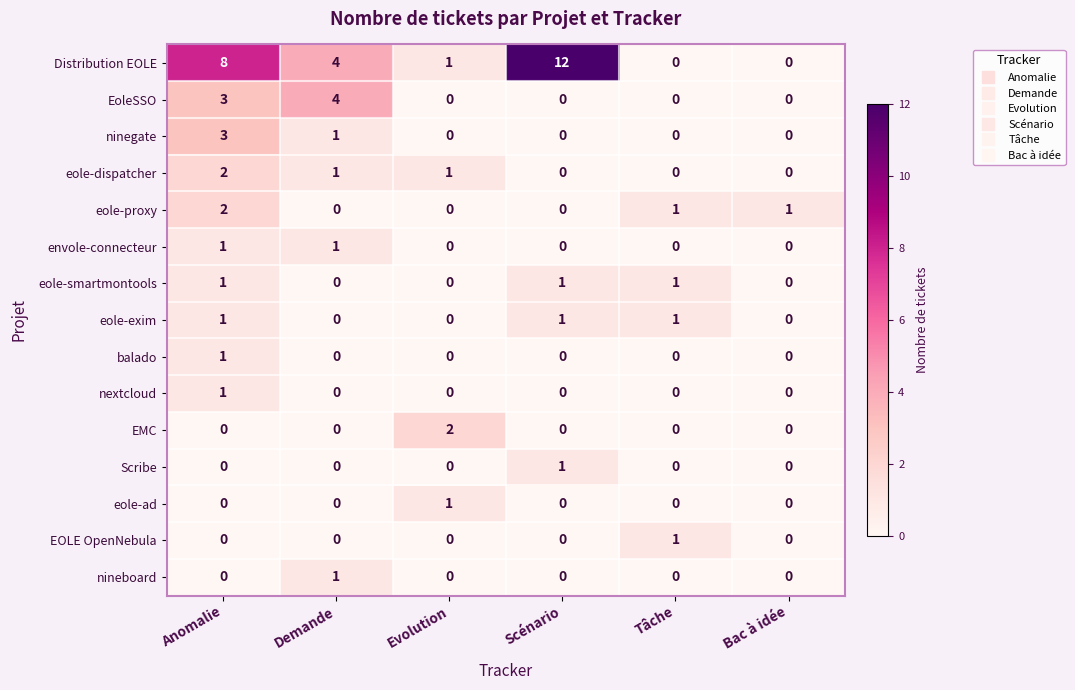

Which series has the widest spread of values?

Distribution EOLE